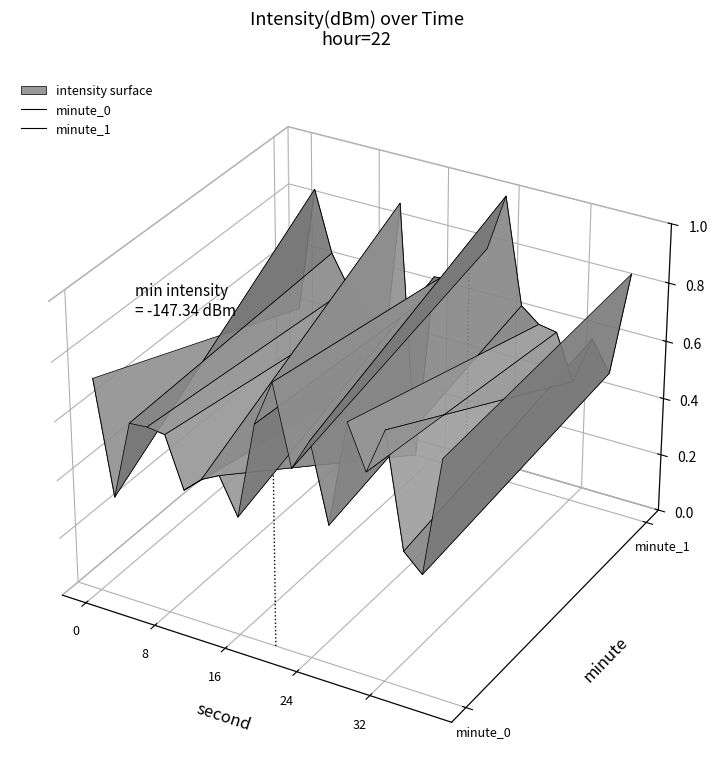

Which series has the largest range (max minus min)?

minute_1